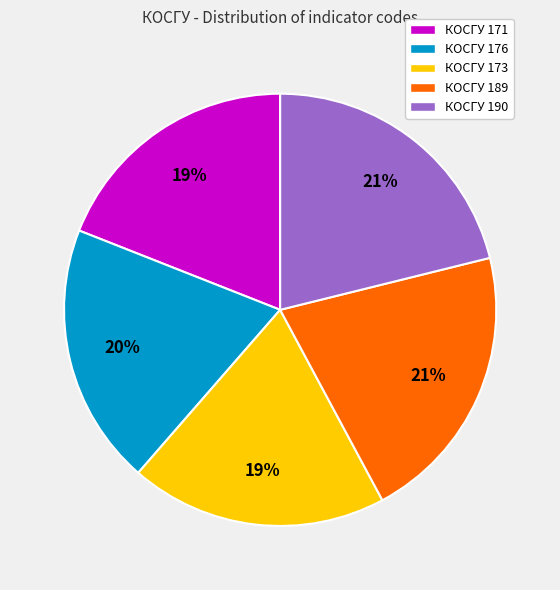

To the nearest percent, what is the difference between the largest and smallest slice percentages?

2%